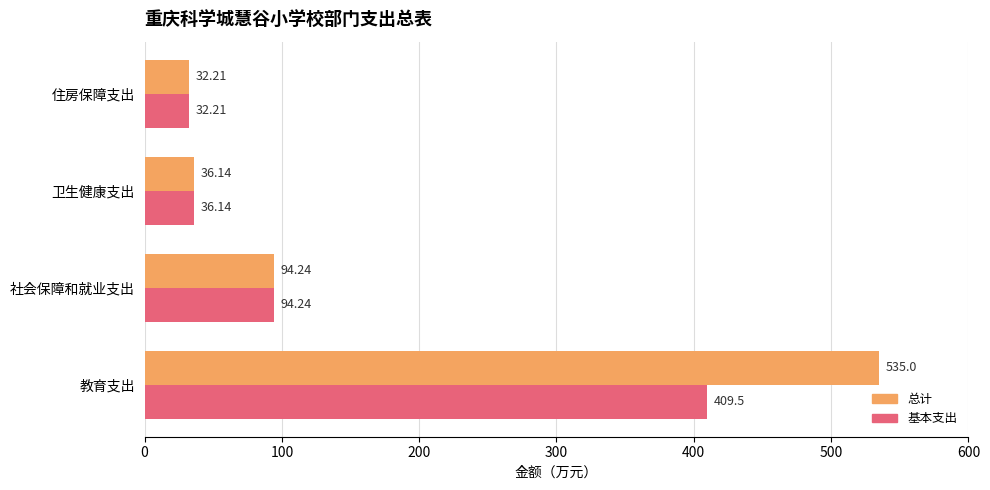

Which series has the largest range (max minus min)?

总计